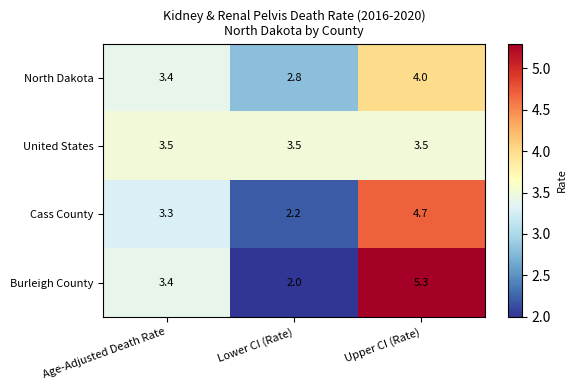

At how many categories does at least one series exceed 3?

3